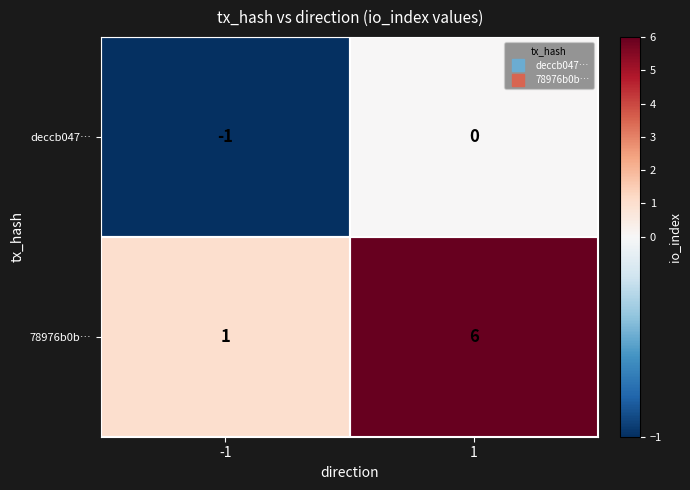

List the series in order of their overall mean, highest first.

78976b0b…, deccb047…